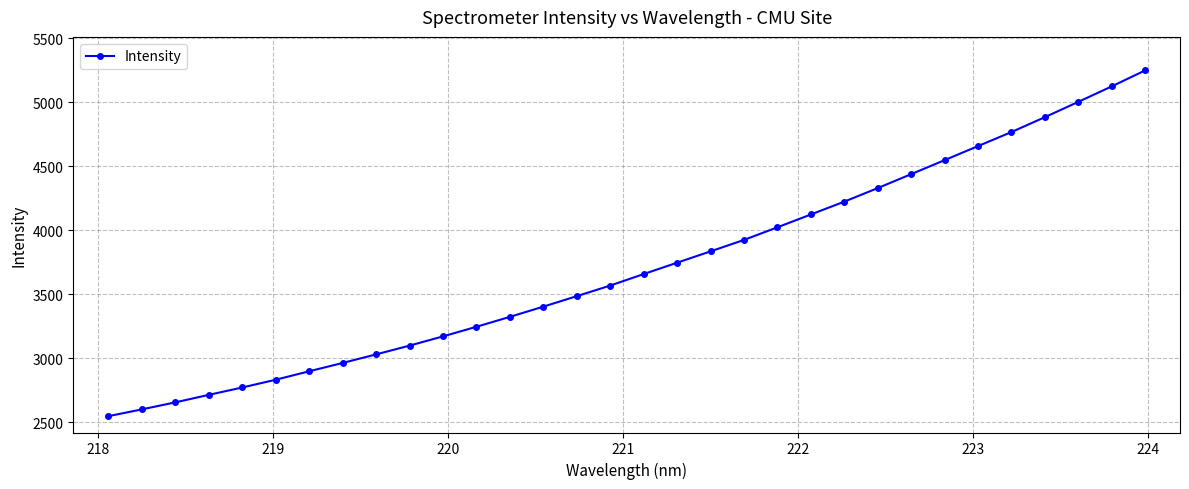

Count the number of categories in the chart.

32